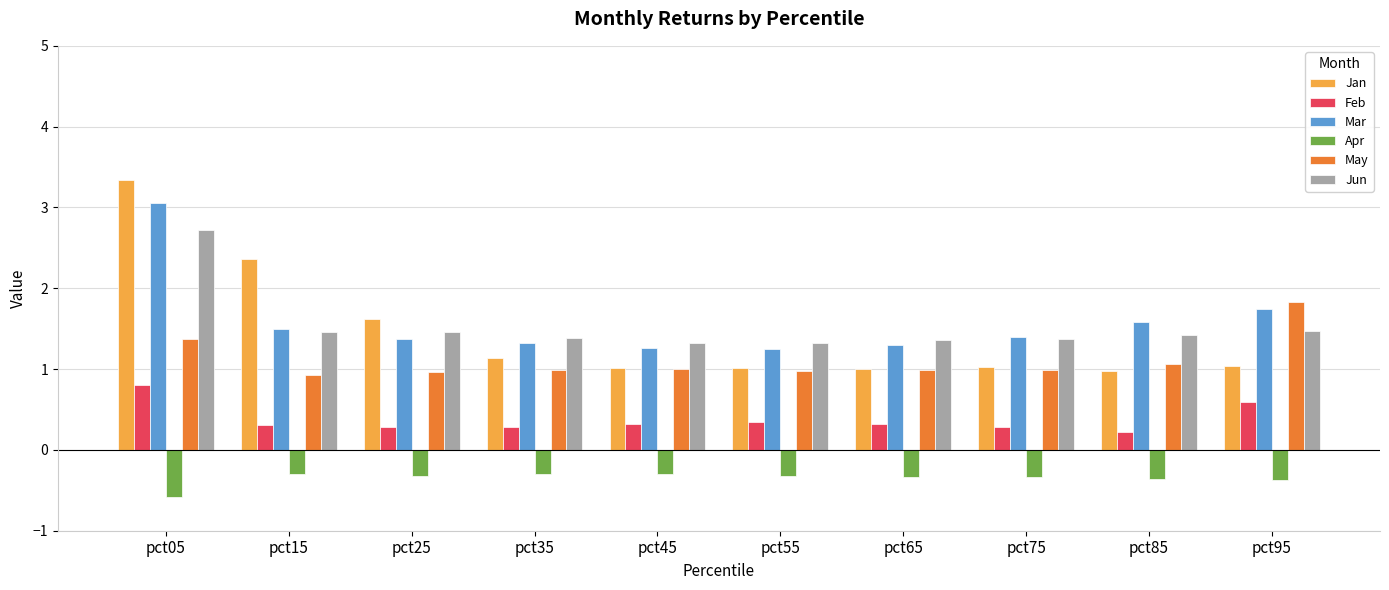

What is the difference between the maximum and minimum values in the Apr series?

0.3